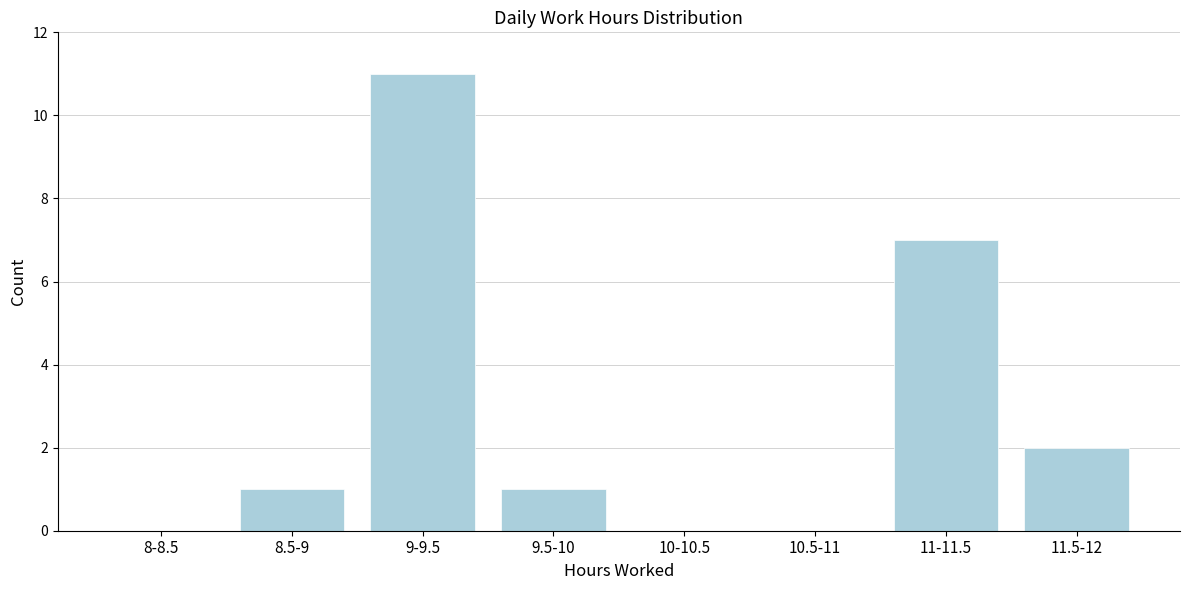

Reading left to right, transcribe all the data shown in this chart.

8-8.5=0	8.5-9=1	9-9.5=11	9.5-10=1	10-10.5=0	10.5-11=0	11-11.5=7	11.5-12=2